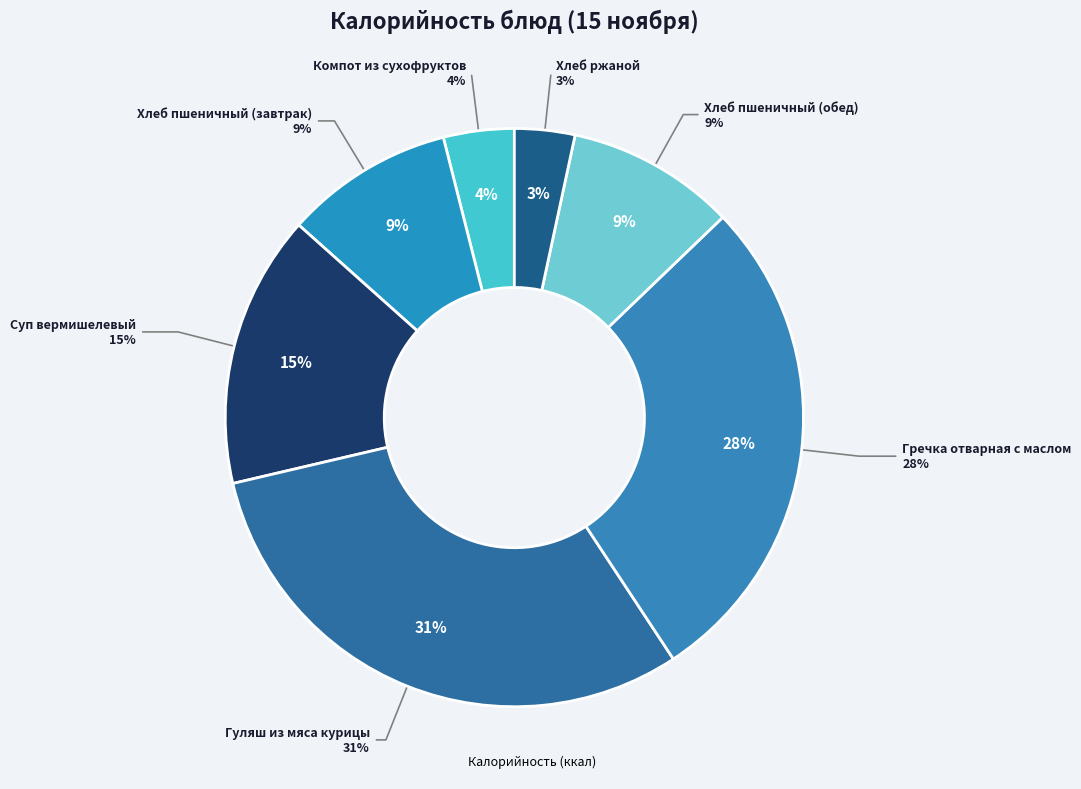

Is there a majority slice in this chart?

No